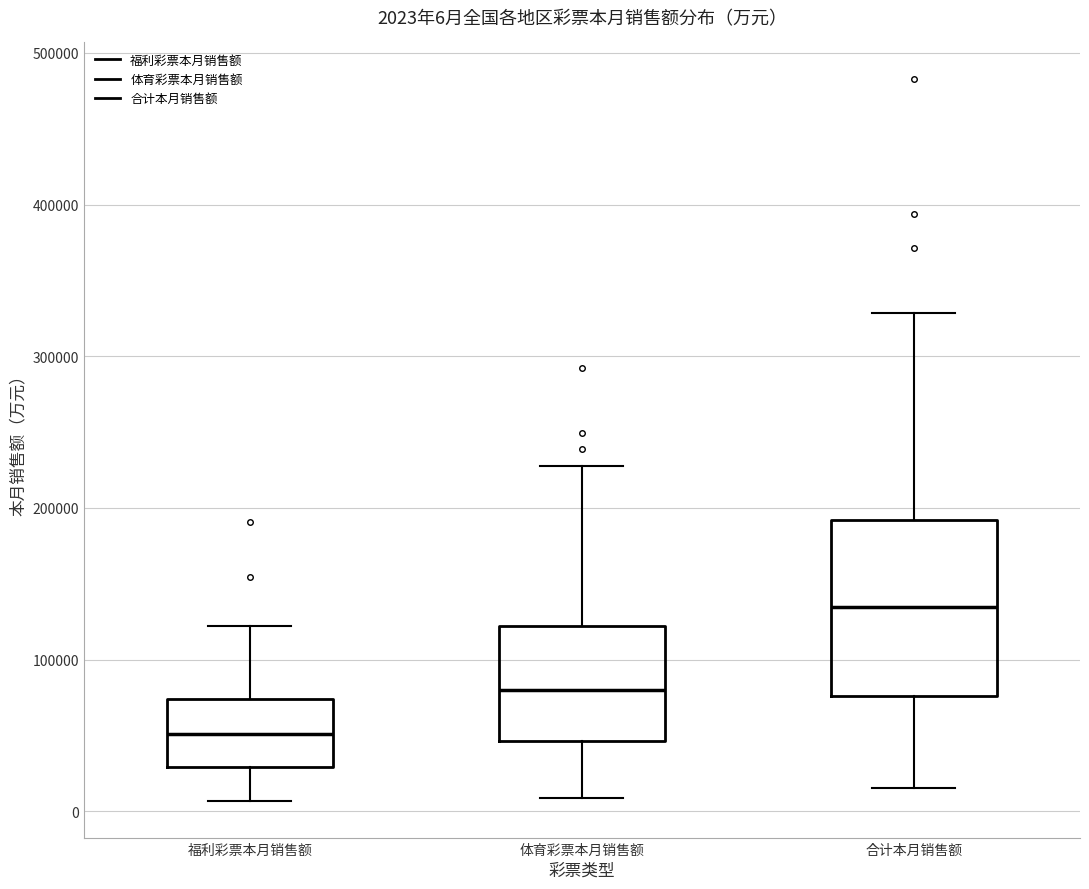

Which box is the tallest, from its lower edge to its upper edge?

合计本月销售额